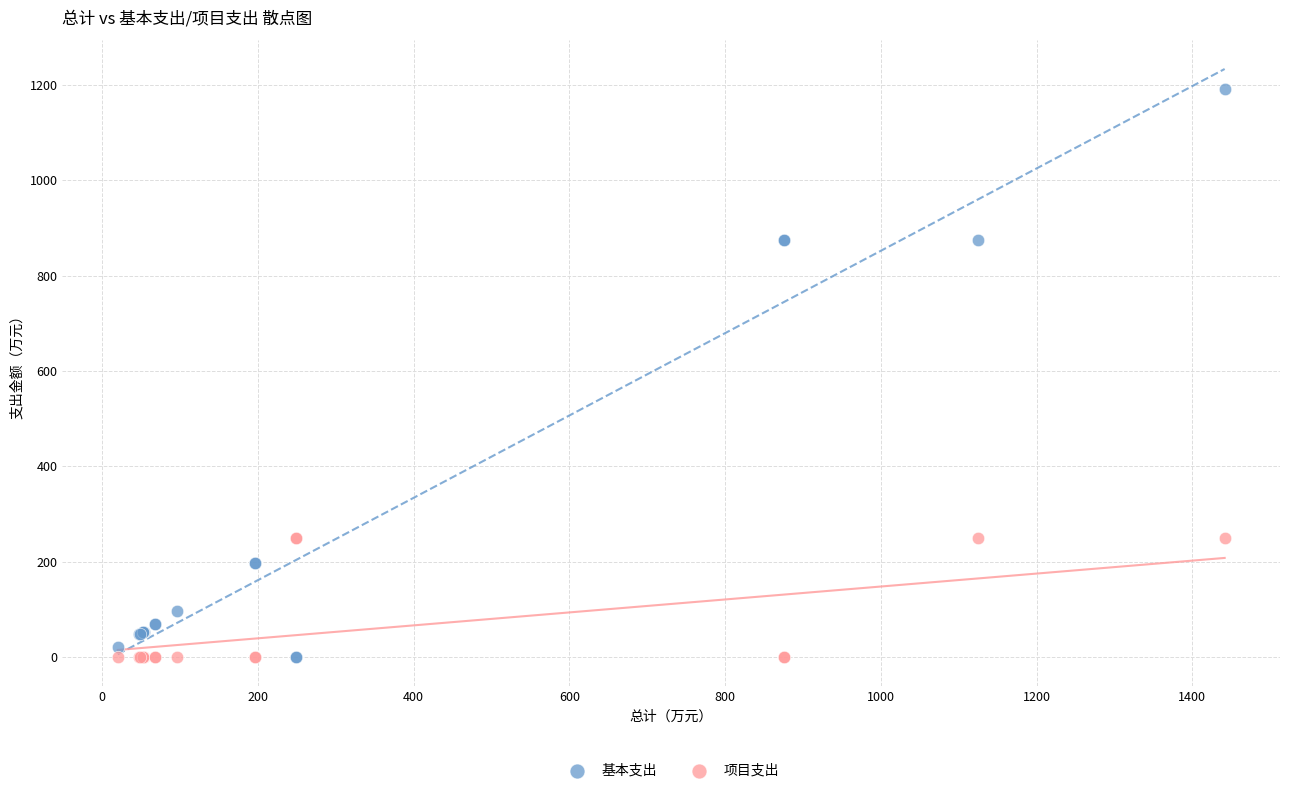

What are all the series names shown in the legend?

基本支出, 项目支出